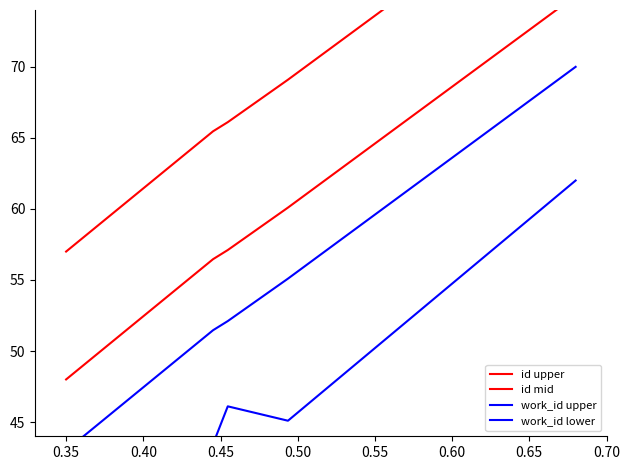

True or false: work_id upper has more than 0 interior local peaks.

False